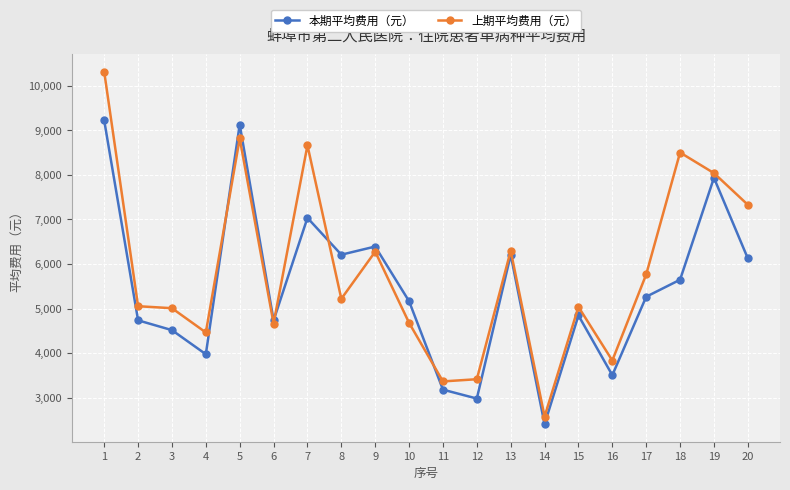

What is the minimum value for 本期平均费用（元）?

2406.5